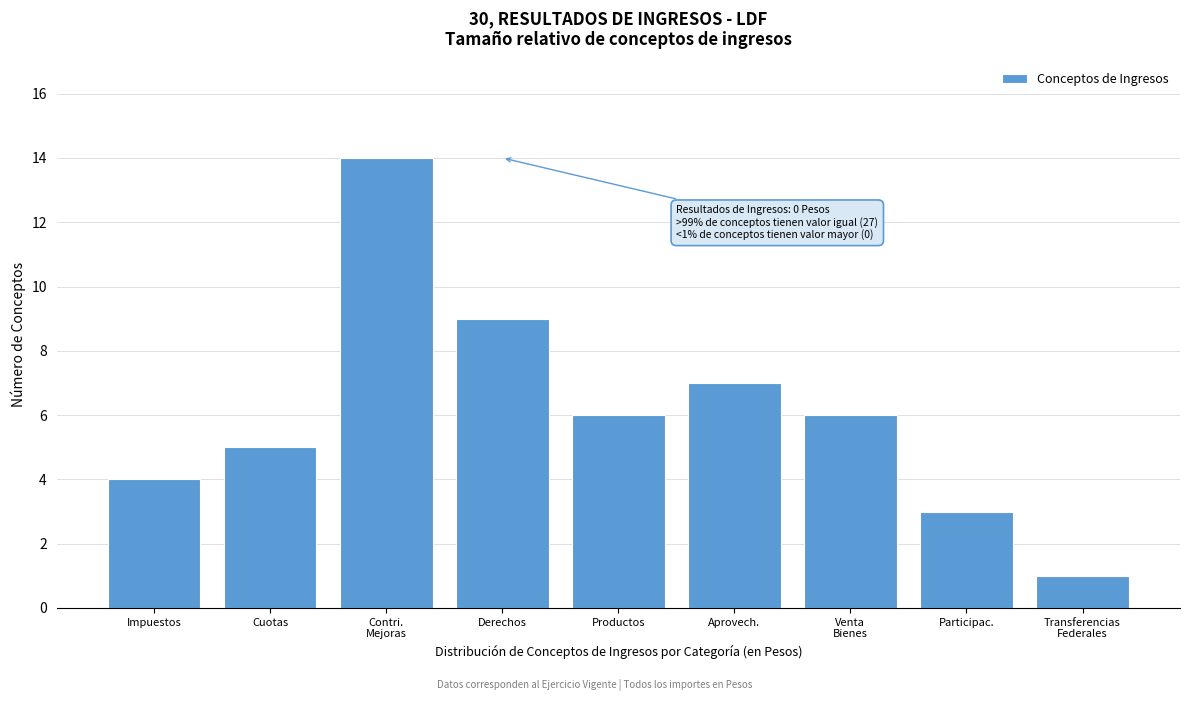

Reading left to right, list all the values displayed in this chart.

4	5	14	9	6	7	6	3	1